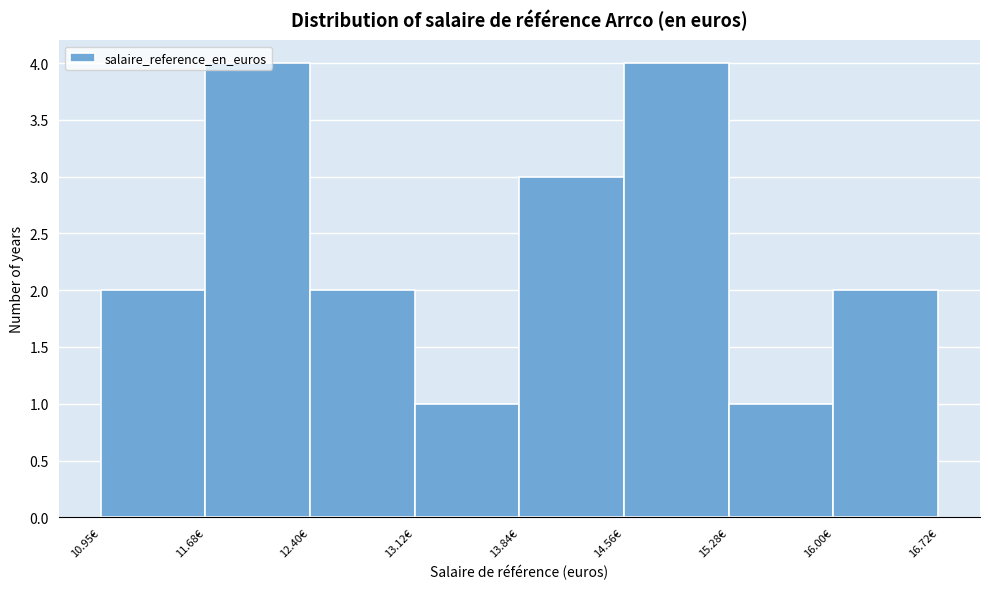

Reading left to right, transcribe this chart: for each bar, give the range it covers on the x-axis and its height. Neither the bar edges nor the heights are printed on the chart, so give them approximately, as read against the axes.

11.0 to 11.7: 2
11.7 to 12.4: 4
12.4 to 13.1: 2
13.1 to 13.8: 1
13.8 to 14.6: 3
14.6 to 15.3: 4
15.3 to 16.0: 1
16.0 to 16.7: 2